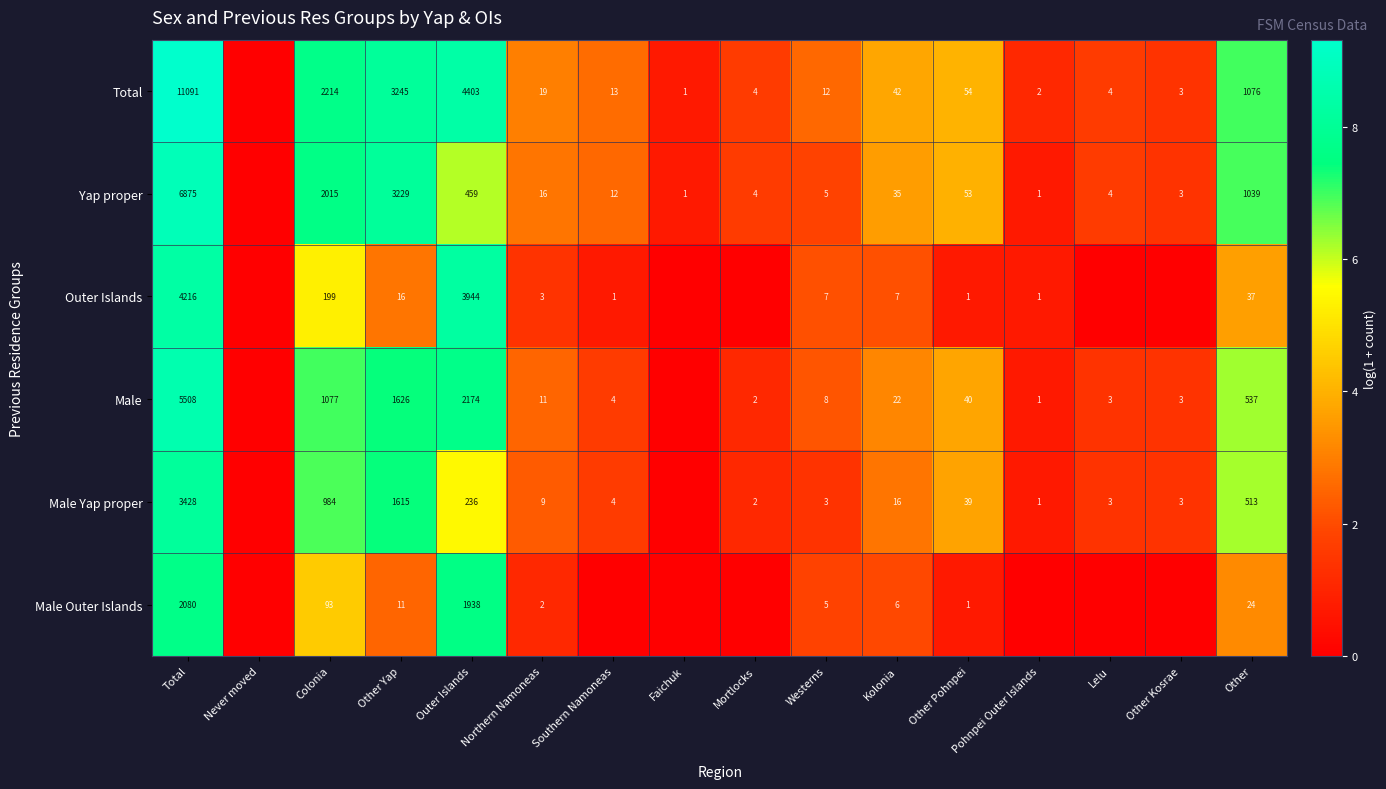

What is the total value across all series at Southern Namoneas?

9.1